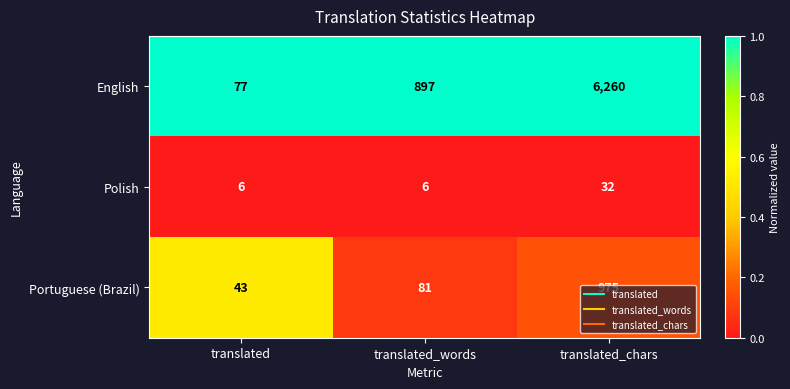

Is it true that Portuguese (Brazil) equals 9 at translated?

False